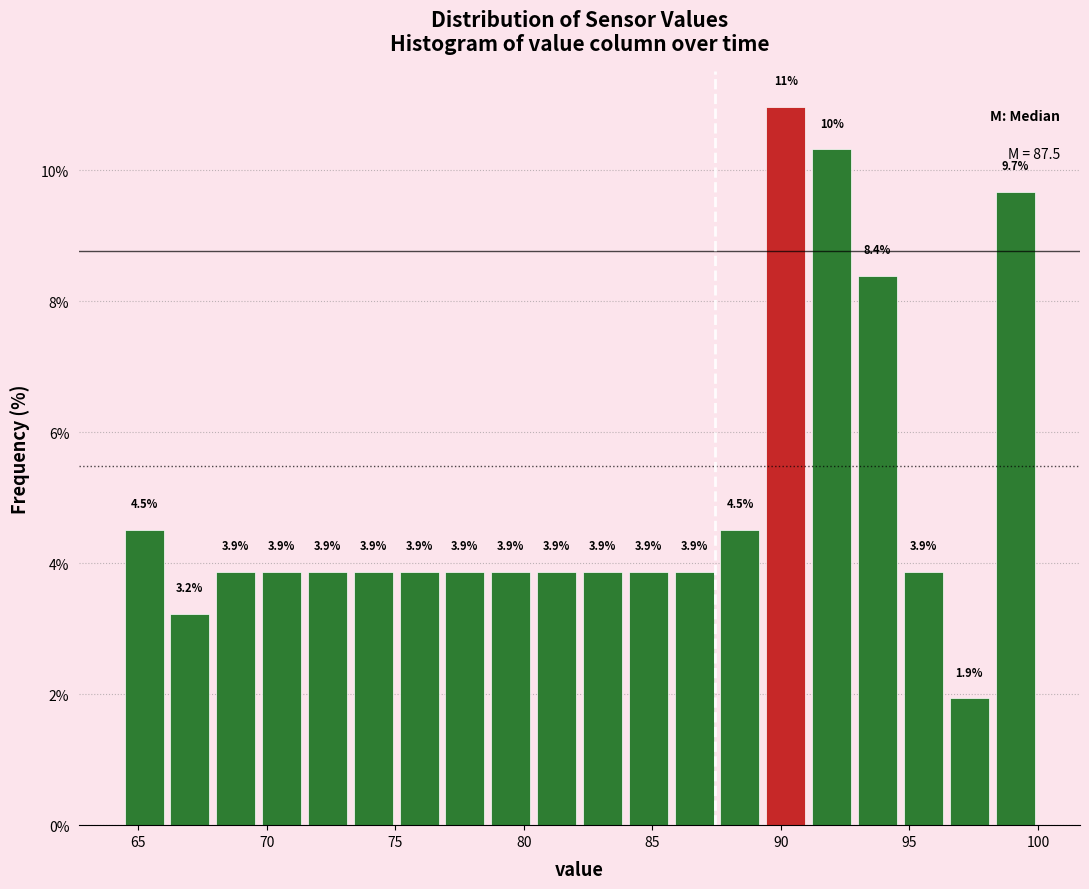

Read against the x-axis, roughly where is the centre of the tallest bar?

90.0